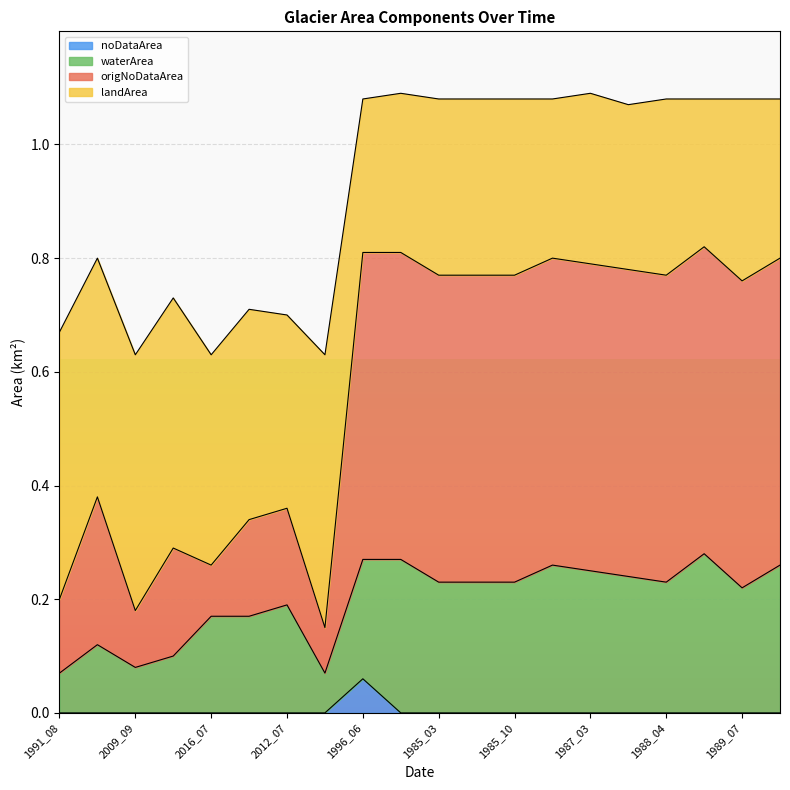

What is the spread (max minus min) of values at 1989_07?

1.1